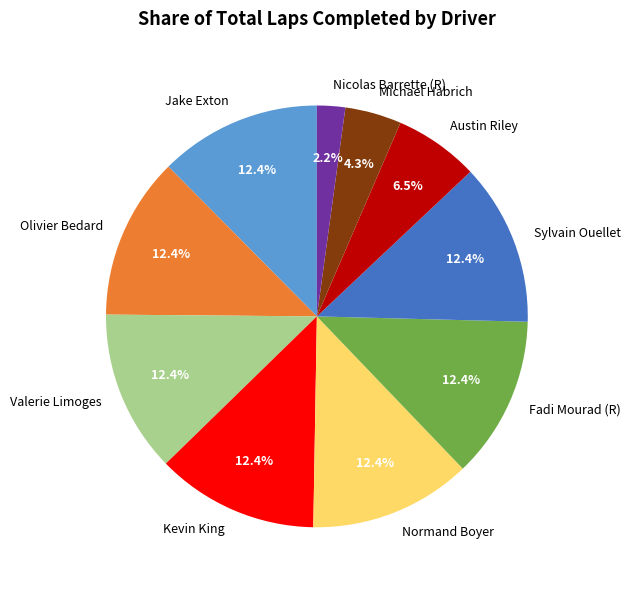

Count the number of slices in the pie.

10